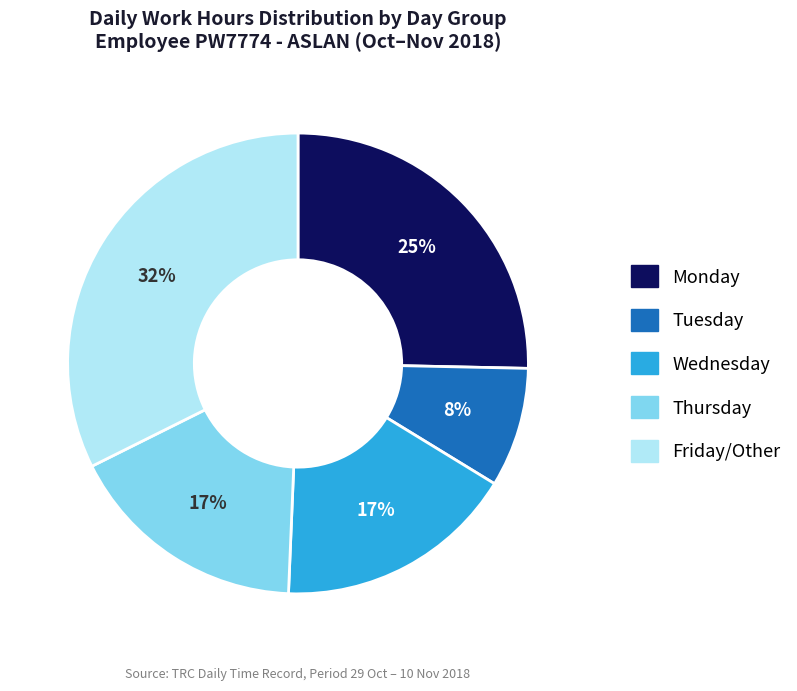

To the nearest percent, what is the difference between the largest and smallest slice percentages?

24%